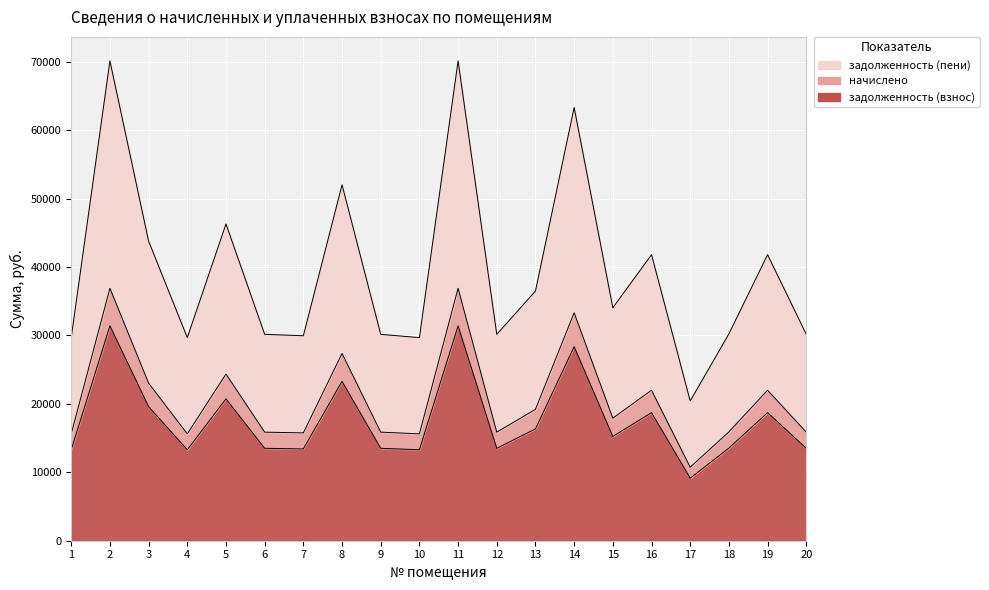

How many lines are shown in the chart?

3